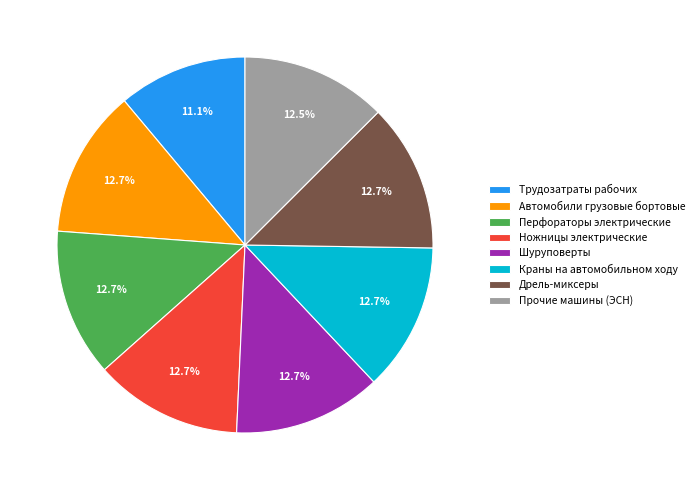

Does Краны на автомобильном ходу account for over 50% of the chart?

No